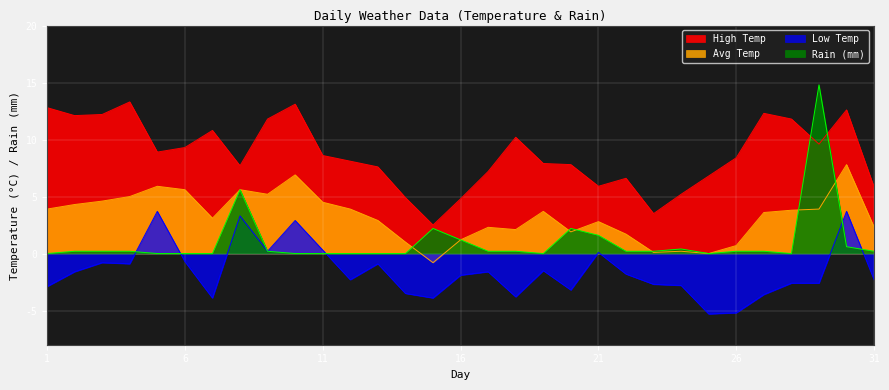

At which label does Rain reach its peak?

29